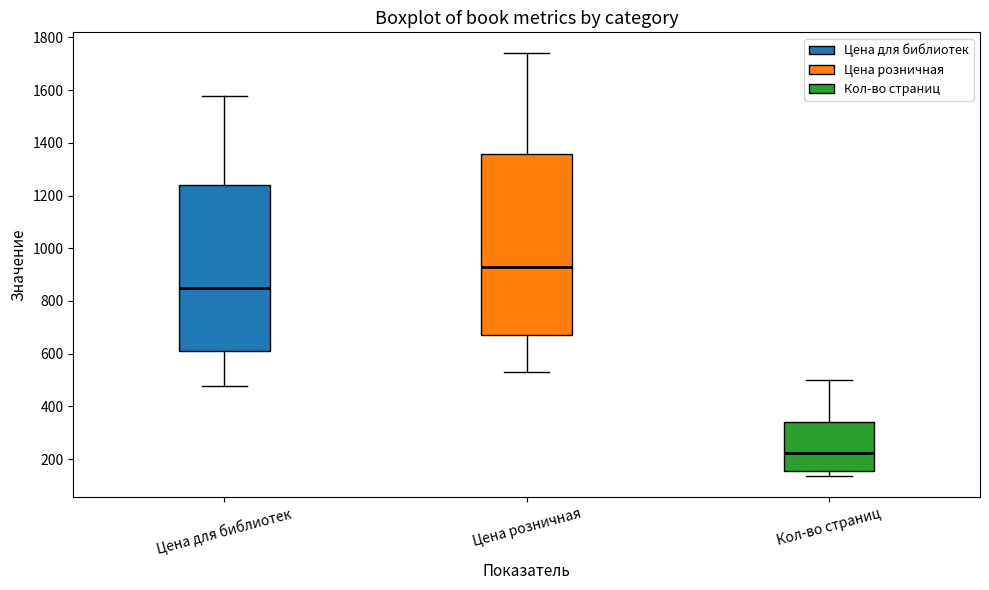

Reading left to right, read every box against the y-axis: the position of its median line, the range the box covers, and the ends of its whiskers. The values are not printed on the chart, so give them approximately, as read against the axis.

Цена для библиотек: median 840, box 600 to 1240, whiskers 480 to 1580
Цена розничная: median 920, box 660 to 1360, whiskers 520 to 1740
Кол-во страниц: median 220, box 160 to 340, whiskers 140 to 500